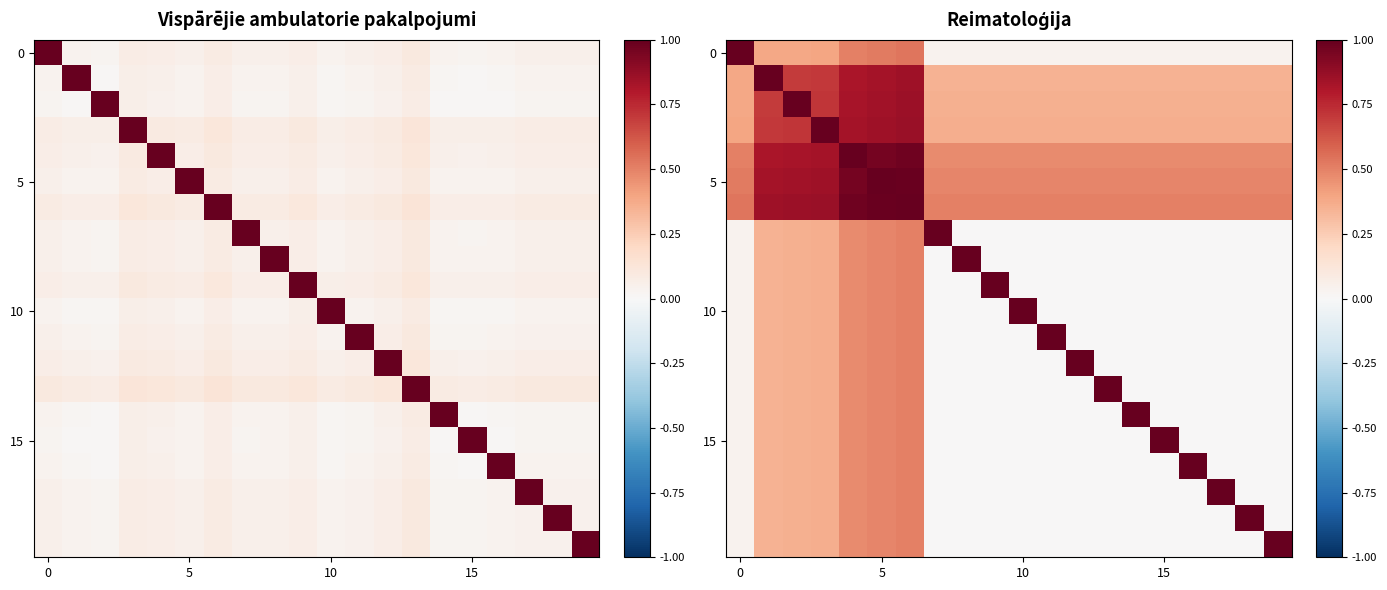

At which category is the sum across all series the highest?

6